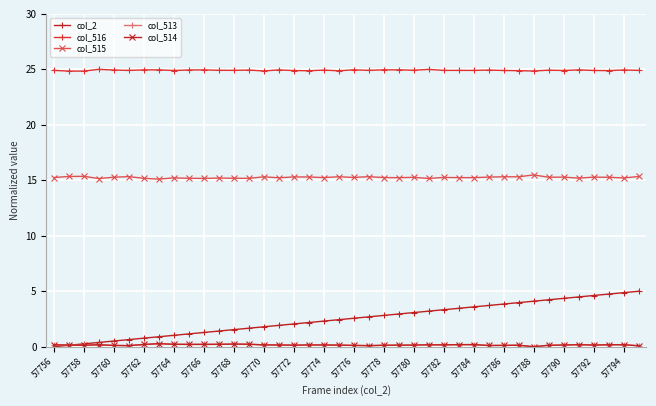

What is the greatest value displayed?

25.0